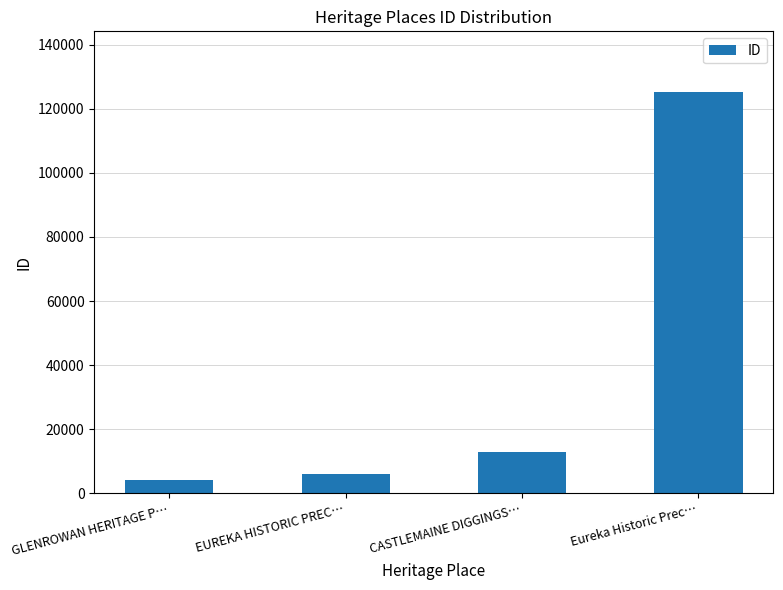

The chart shows a value of 12834 at CASTLEMAINE DIGGINGS…. True or false?

True